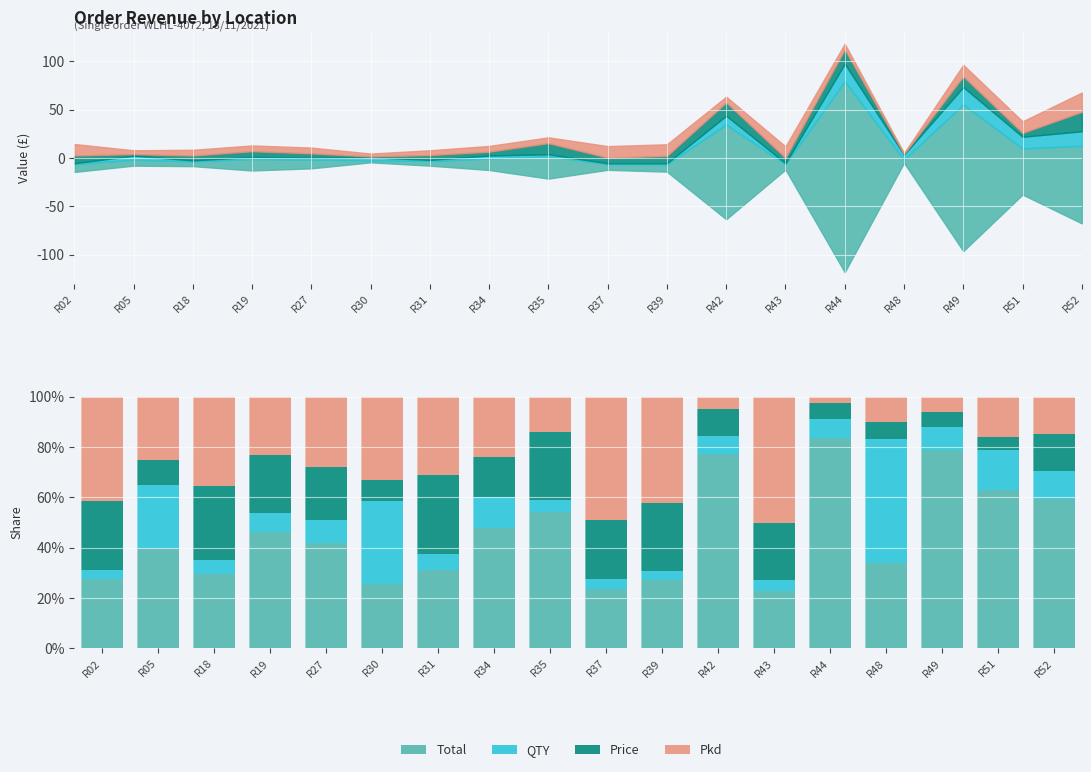

What is the value of the Total bar at the 7th from the left?

0.3